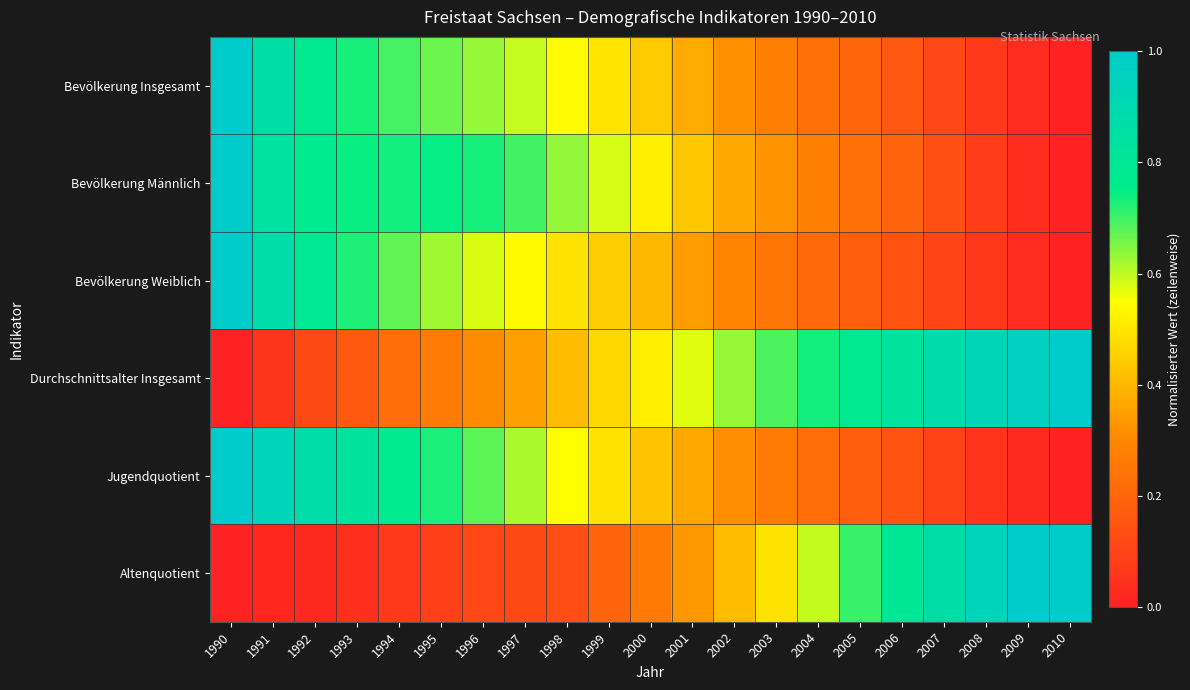

List the series in order of their peak value, lowest first.

Bevölkerung Insgesamt, Bevölkerung Männlich, Bevölkerung Weiblich, Durchschnittsalter Insgesamt, Jugendquotient, Altenquotient